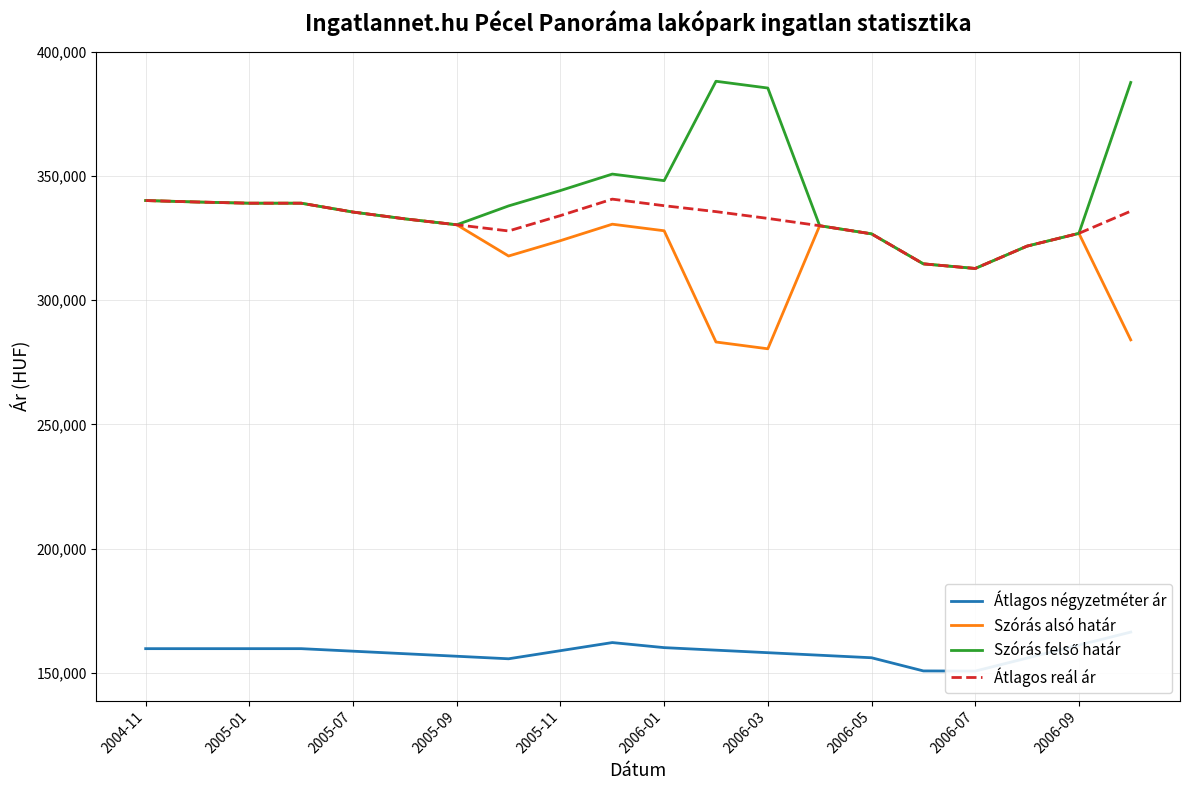

Reading left to right, transcribe all the data shown in this chart.

Átlagos négyzetméter ár: 159722	159722	159722	159722	158703	157684	156665	155645	158910	162175	160137	159117	158098	157079	156060	150757	150689	155925	161160	166396
Szórás alsó határ: 340165	339570	339095	339095	335525	332791	330411	317830	324014	330642	327998	283202	280474	330023	326752	314673	312811	321811	326949	284061
Szórás felső határ: 340165	339570	339095	339095	335525	332791	330411	338006	344190	350818	348174	388196	385468	330023	326752	314673	312811	321811	326949	387717
Átlagos reál ár: 340165	339570	339095	339095	335525	332791	330411	327918	334102	340730	338086	335699	332971	330023	326752	314673	312811	321811	326949	335889